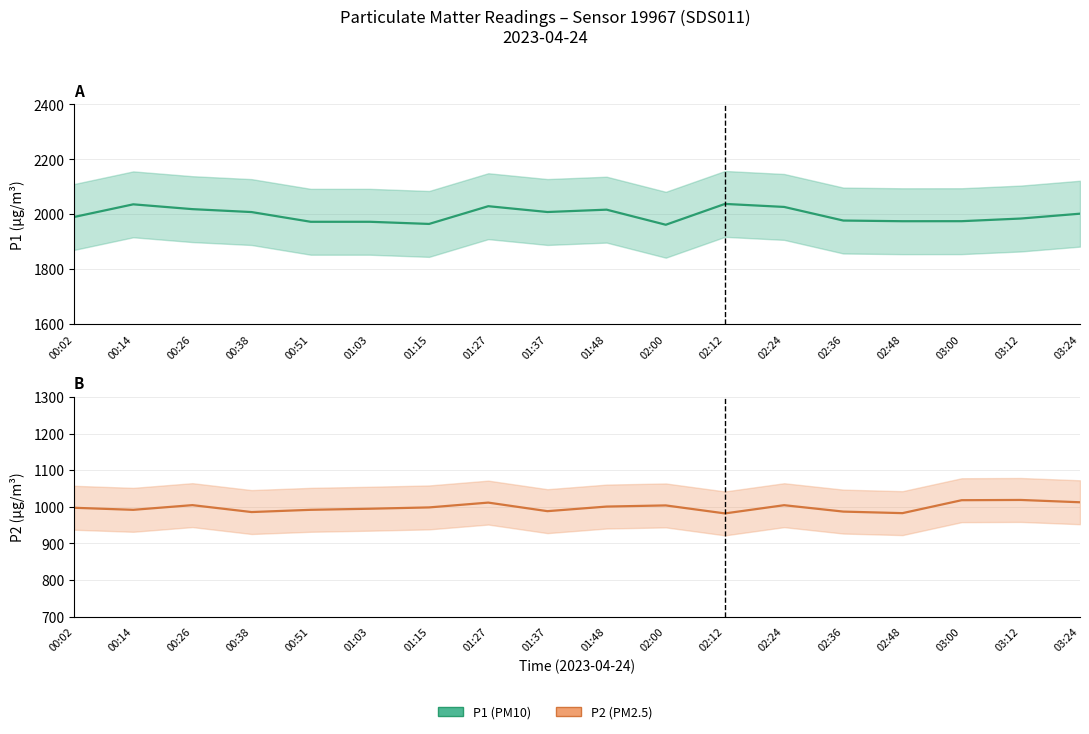

At which label does P2 reach its peak?

03:12